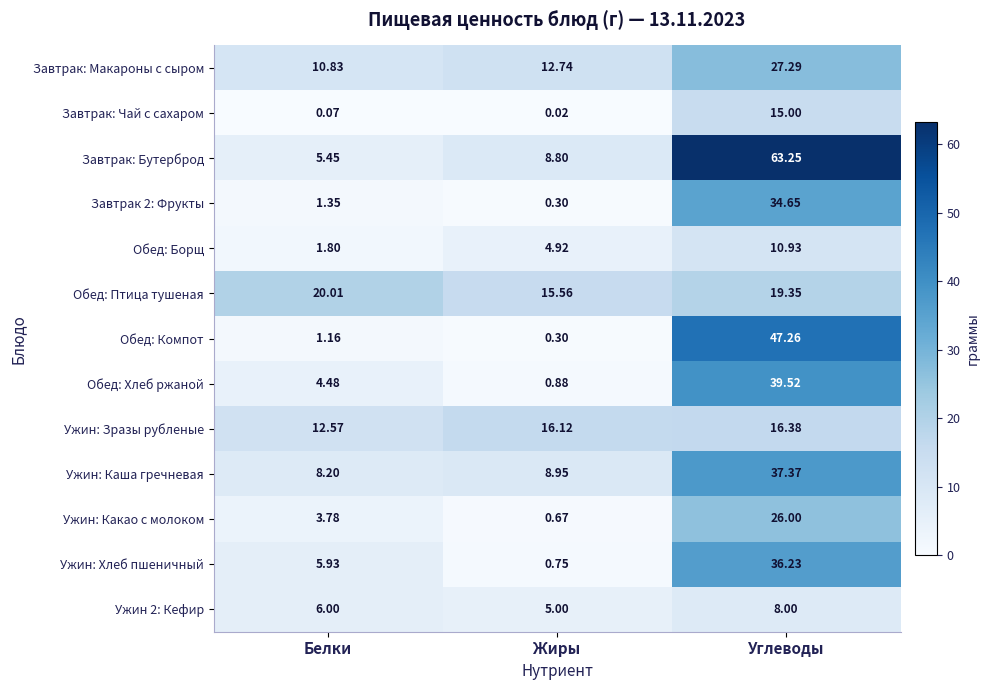

Which series has the largest range (max minus min)?

Завтрак: Бутерброд